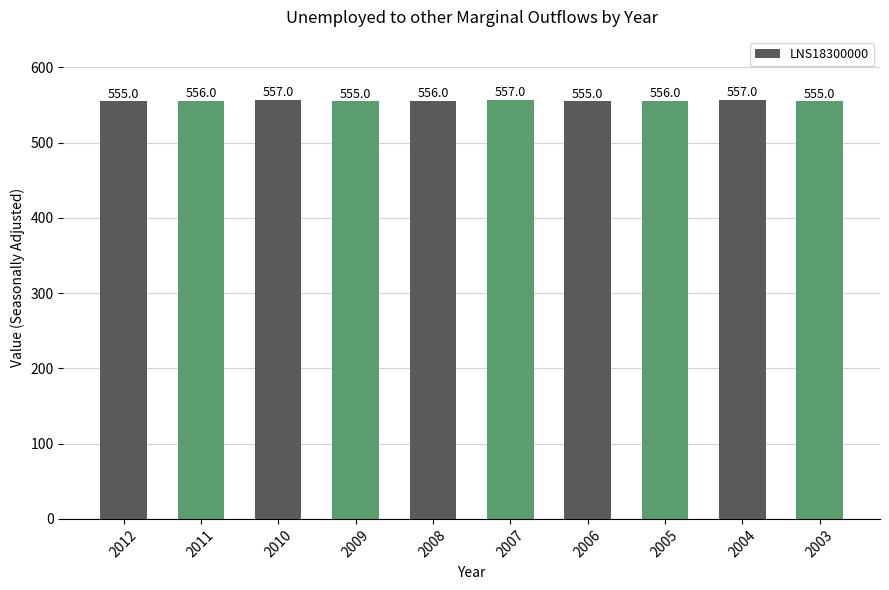

Are the bars horizontal?

No